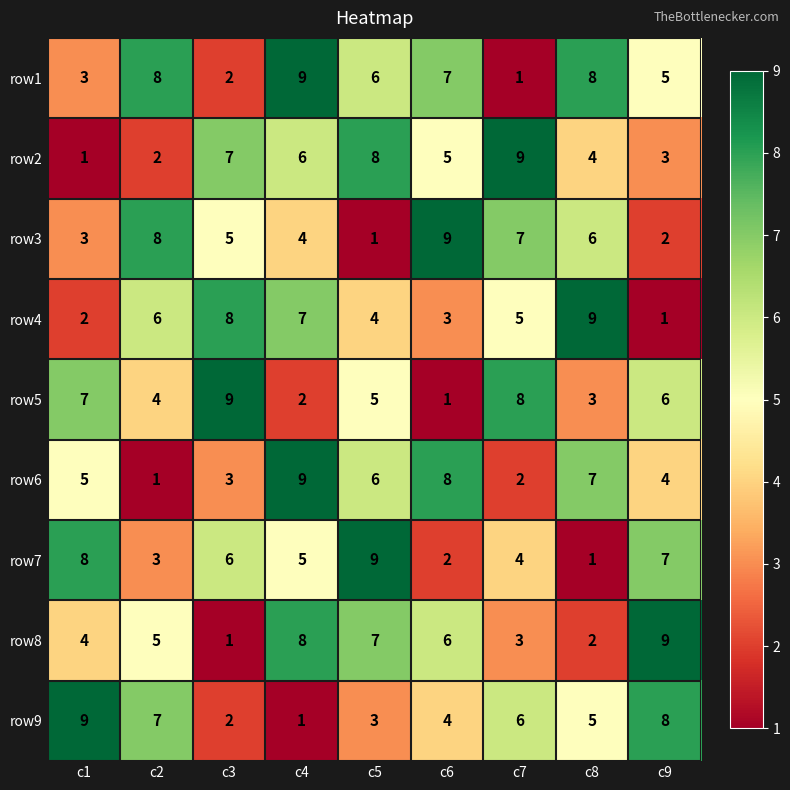

Which category has the lowest value in the row3 series?

c5